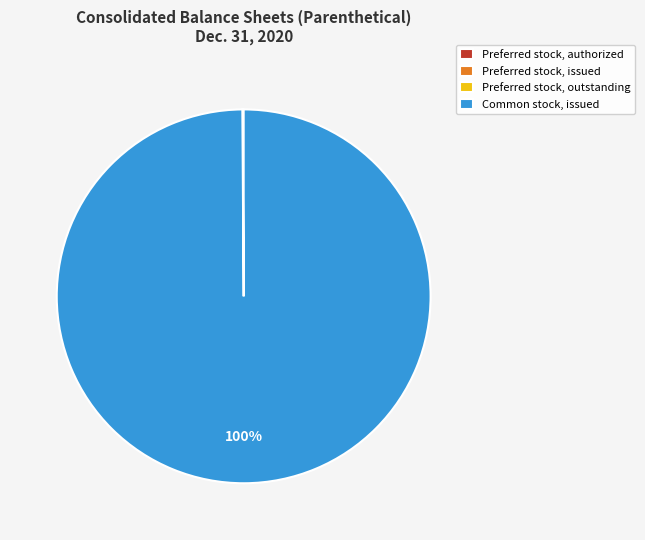

Is there a majority slice in this chart?

Yes